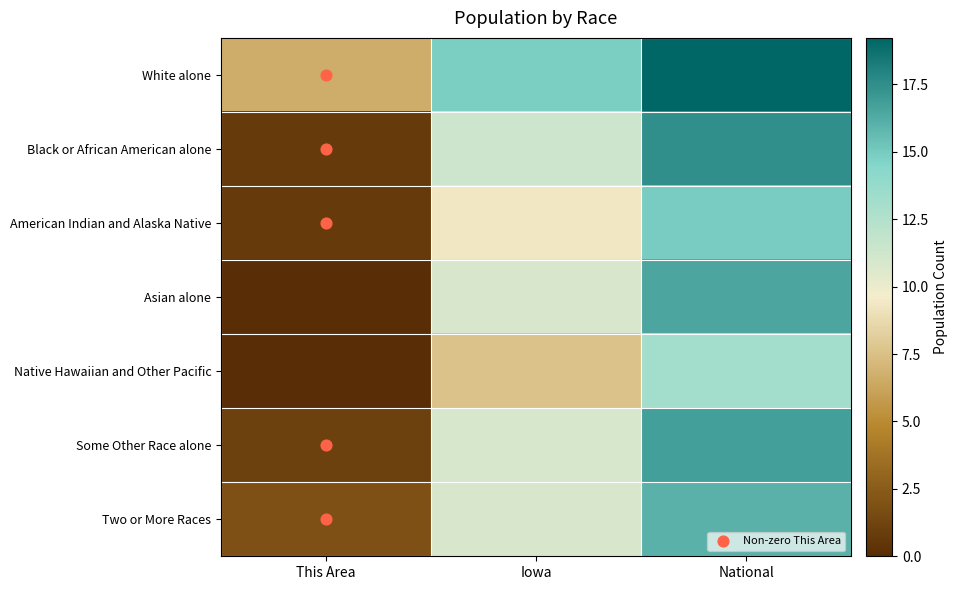

Reading left to right, what are all the values shown in this chart?

White alone: This Area=6.6	Iowa=14.8	National=19.2
Black or African American alone: This Area=0.7	Iowa=11.4	National=17.5
American Indian and Alaska Native: This Area=0.7	Iowa=9.3	National=14.9
Asian alone: This Area=0.0	Iowa=10.9	National=16.5
Native Hawaiian and Other Pacific: This Area=0.0	Iowa=7.6	National=13.2
Some Other Race alone: This Area=1.1	Iowa=10.9	National=16.8
Two or More Races: This Area=1.9	Iowa=10.9	National=16.0